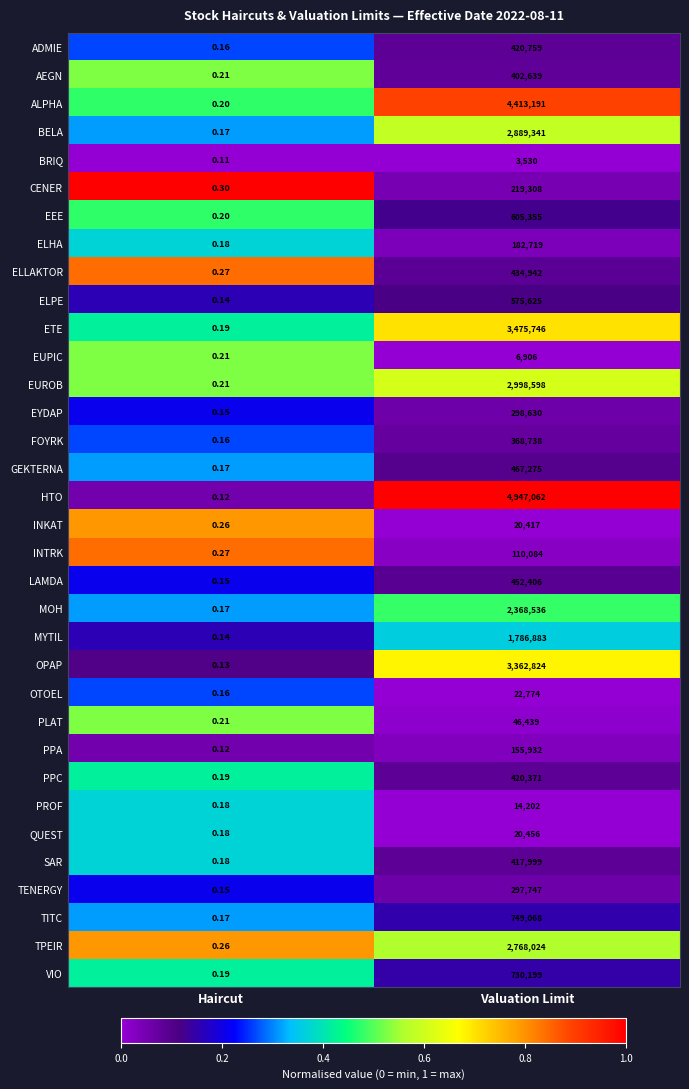

Which series has the largest range (max minus min)?

HTO